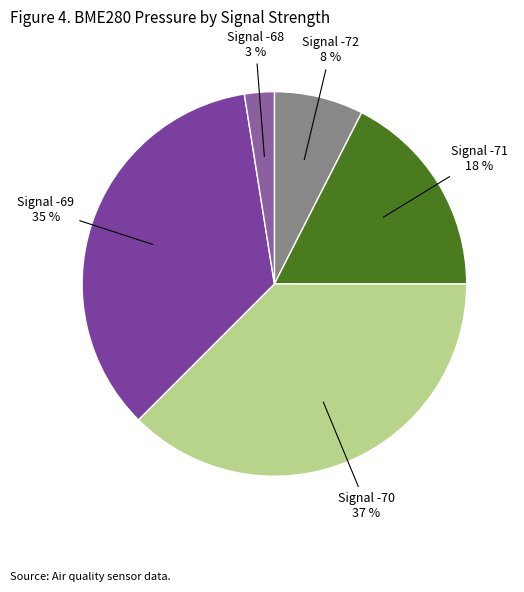

Count the number of slices in the pie.

5